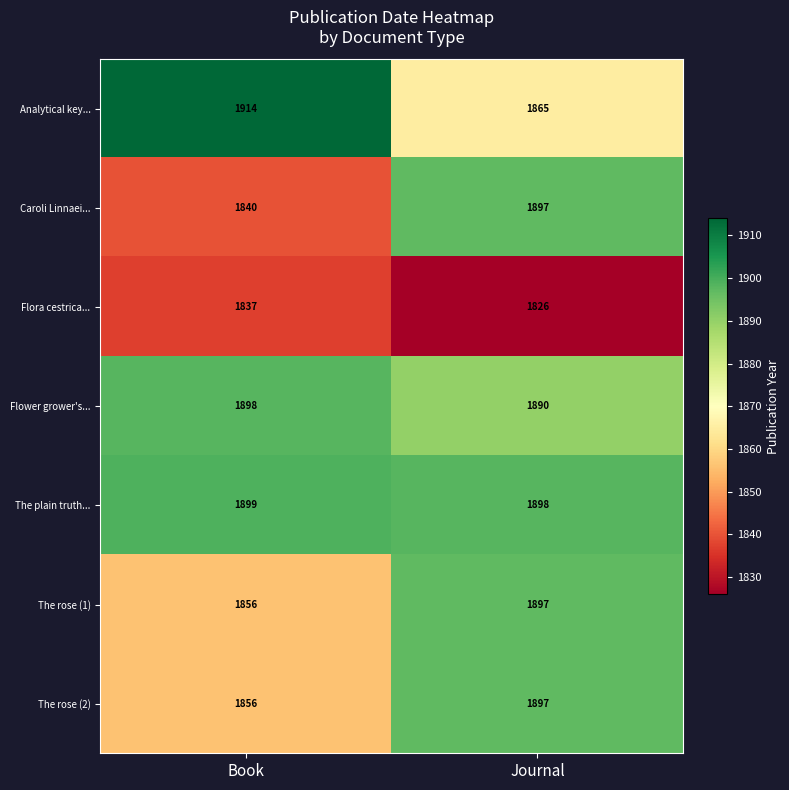

True or false: The plain truth... has a value of 1899 at Book.

True